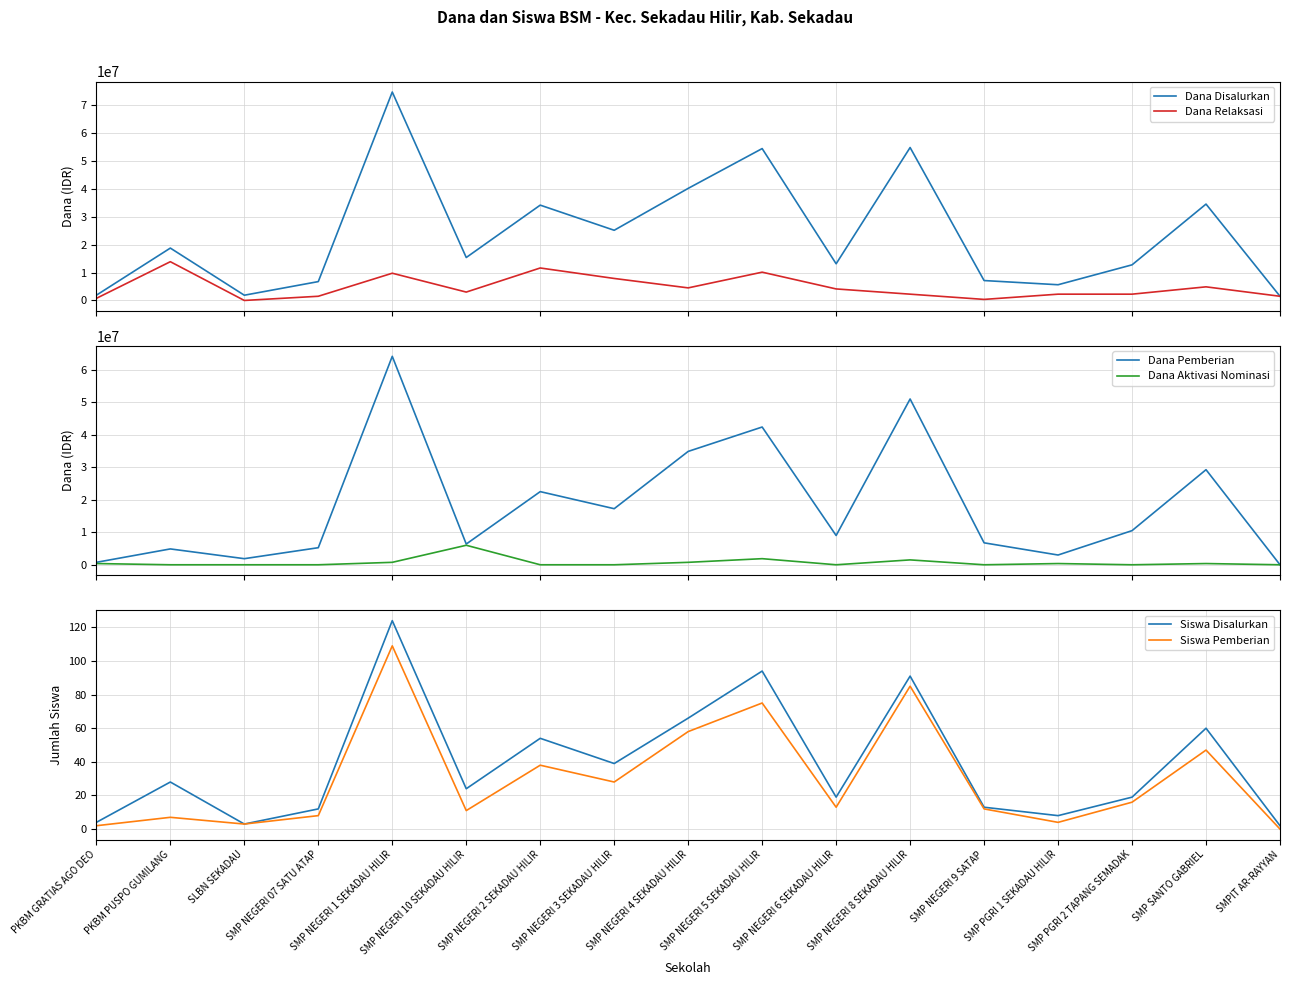

Does the chart have visible grid lines?

Yes